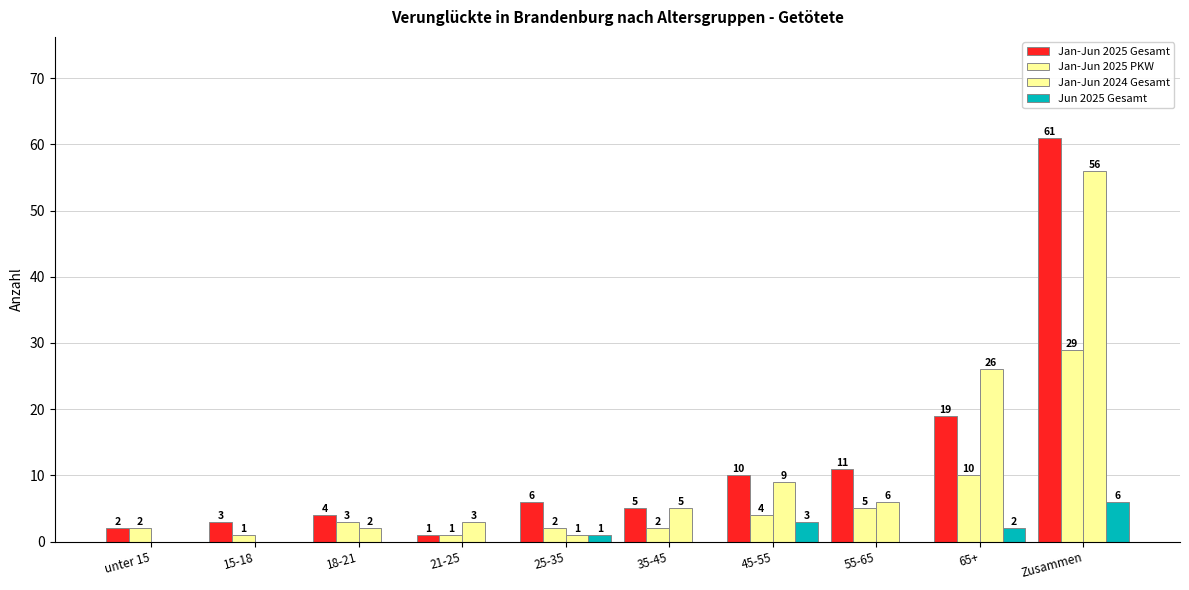

What is the total value across all series at 35-45?

12